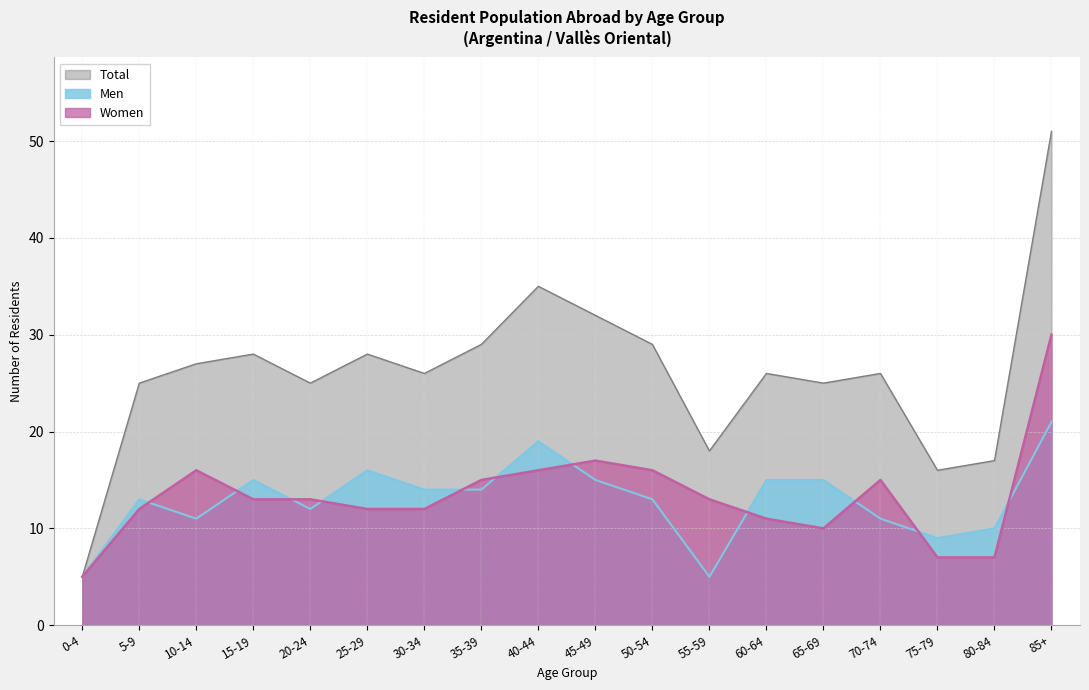

True or false: Total has more than 1 points higher than both neighbors.

True